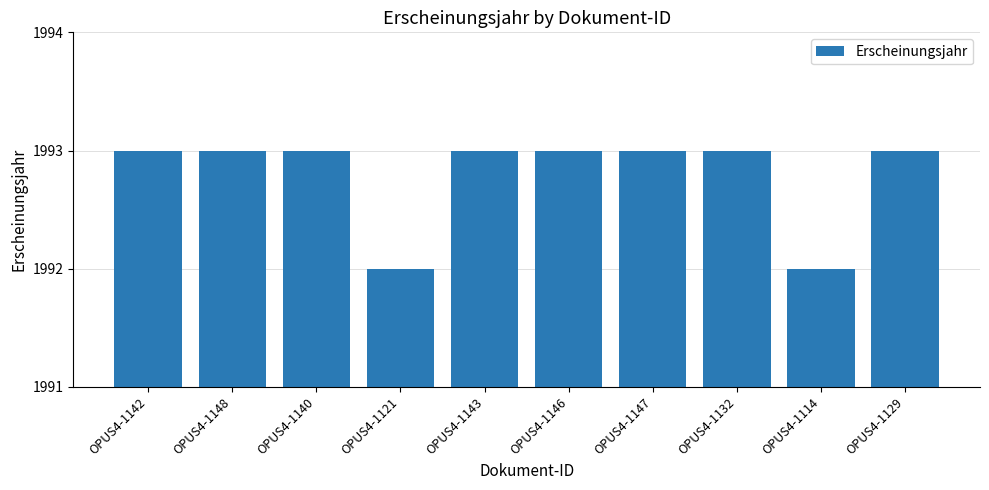

What is the sum of the values at OPUS4-1147 and OPUS4-1142?

3986